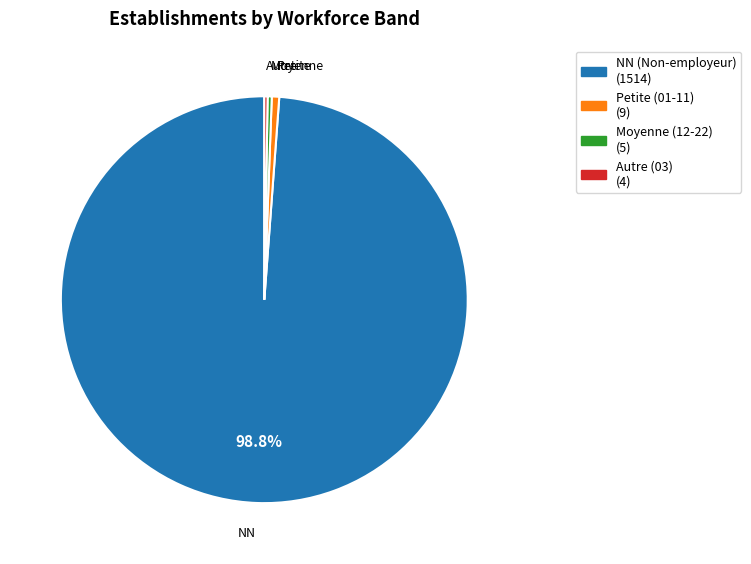

Does any single category account for the majority?

Yes